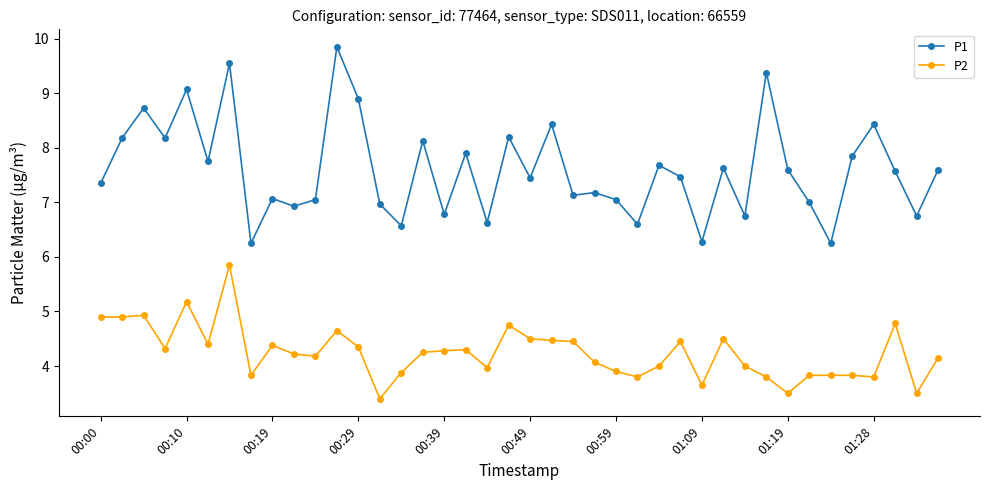

True or false: P2 and P1 cross at least once.

False